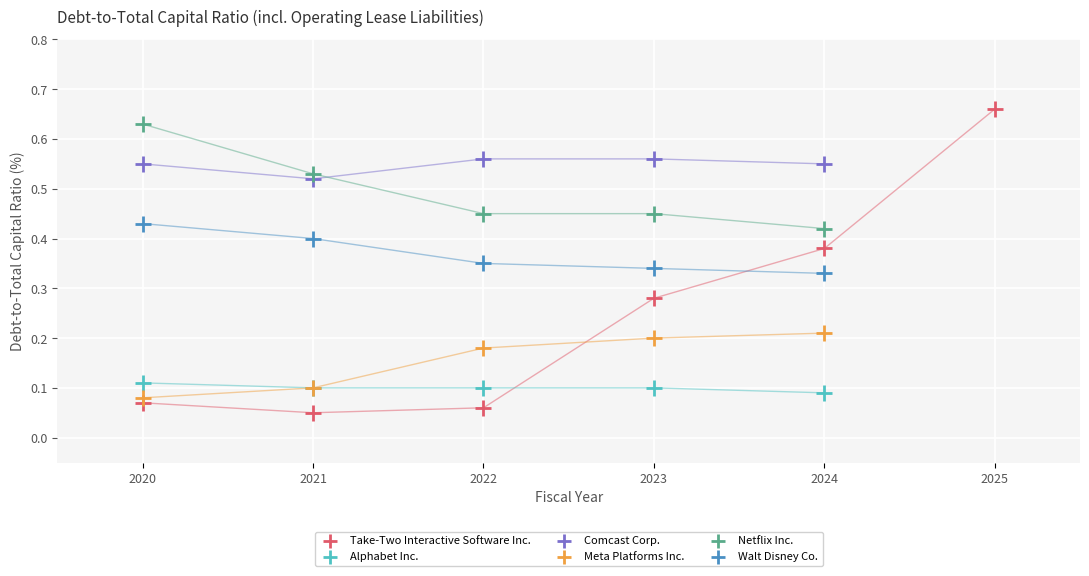

Which series has the largest Y range (max minus min)?

Take-Two Interactive Software Inc.